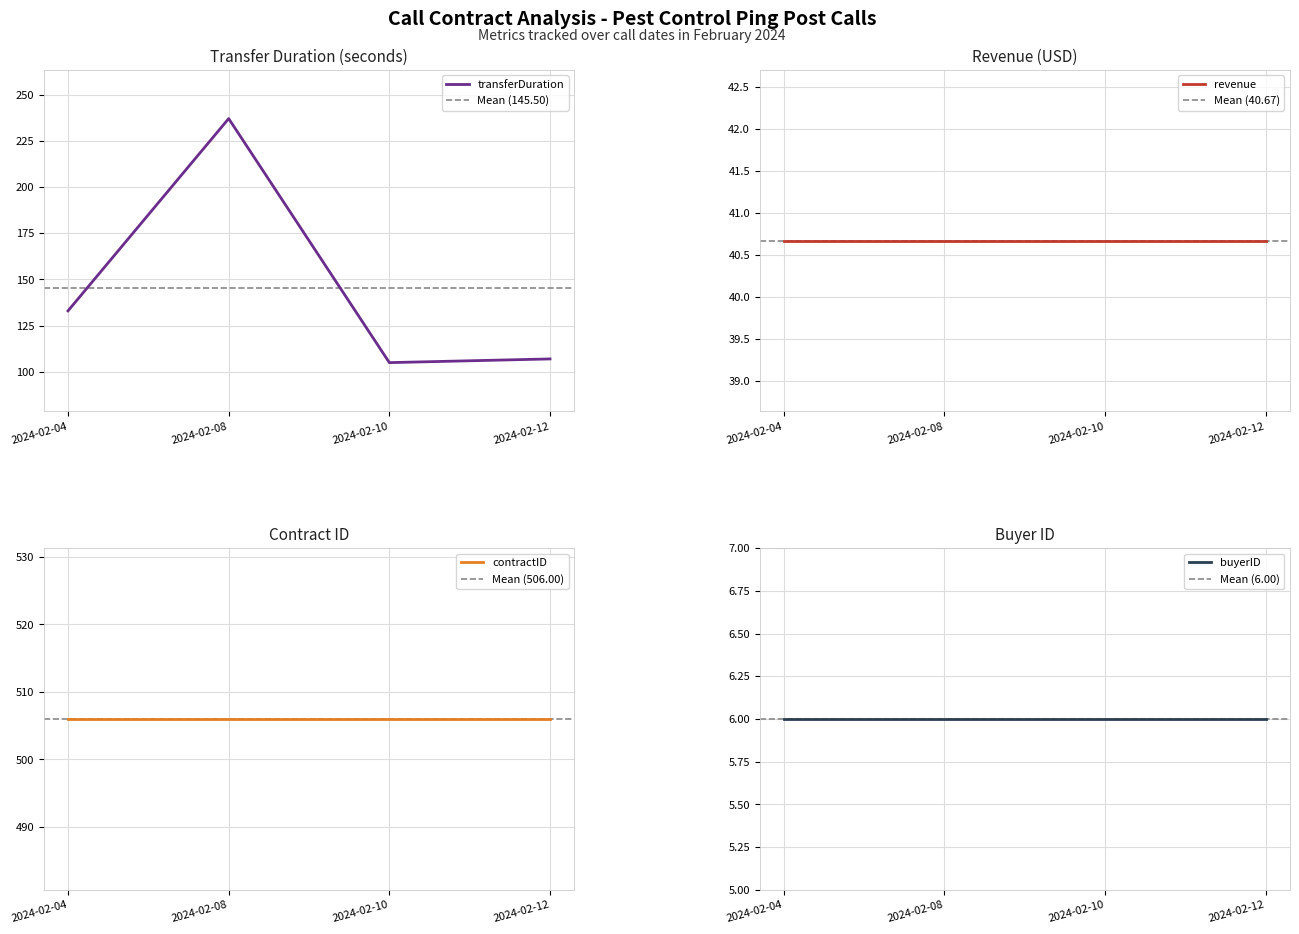

Read the contractID value at 2024-02-12.

506.0